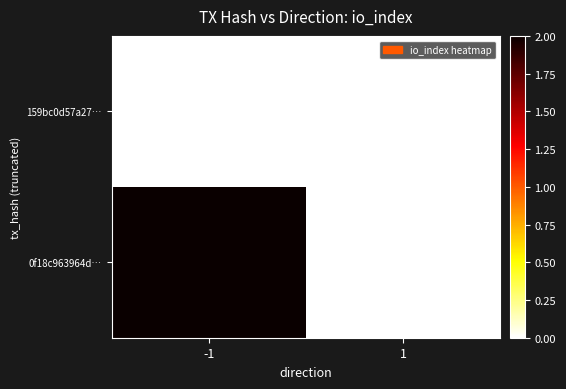

Which series has the largest total across all categories?

0f18c963964d…